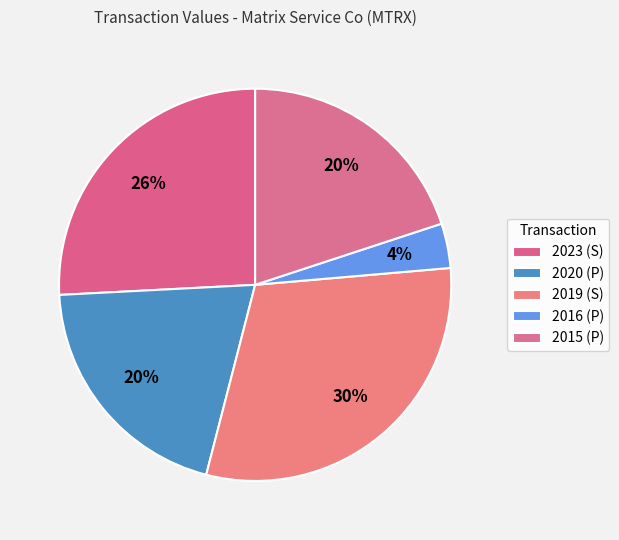

To the nearest percent, what is the difference between the 2016 (P) and 2015 (P) slice percentages?

16%